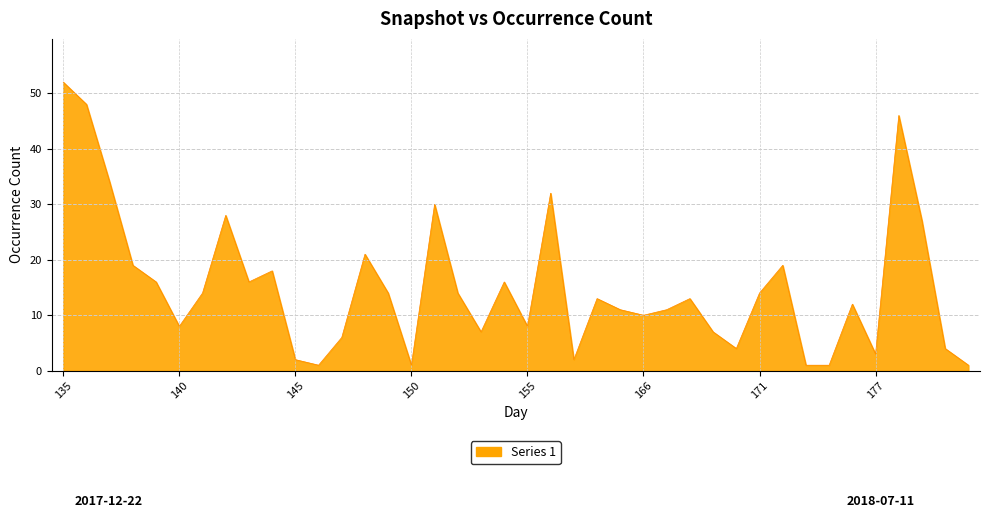

What is the difference between the maximum and minimum values?

51